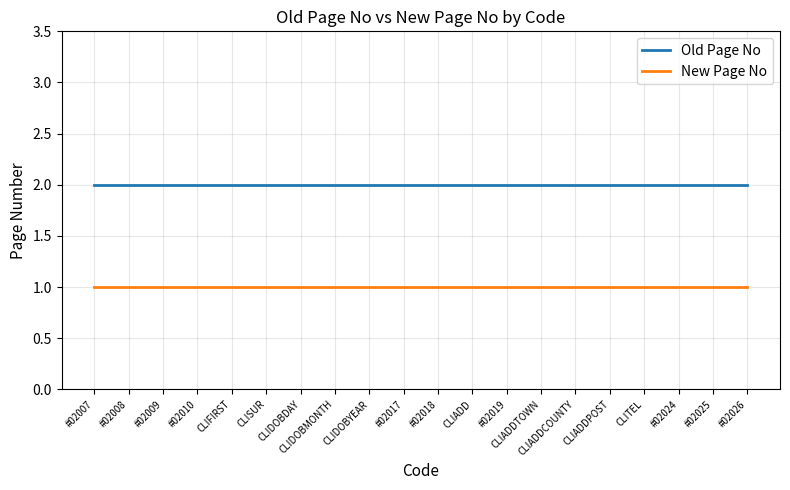

Which series has the largest total across all categories?

Old Page No